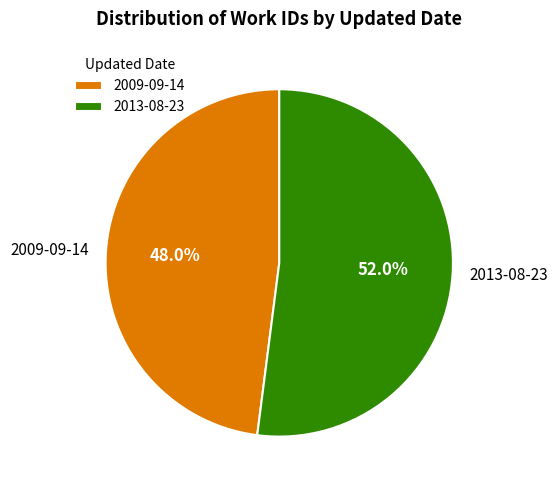

Rank the categories by value from highest to lowest.

2013-08-23, 2009-09-14